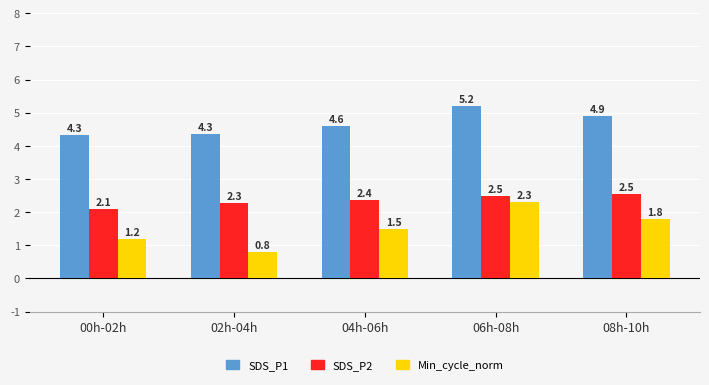

At how many categories does at least one series exceed 2?

5